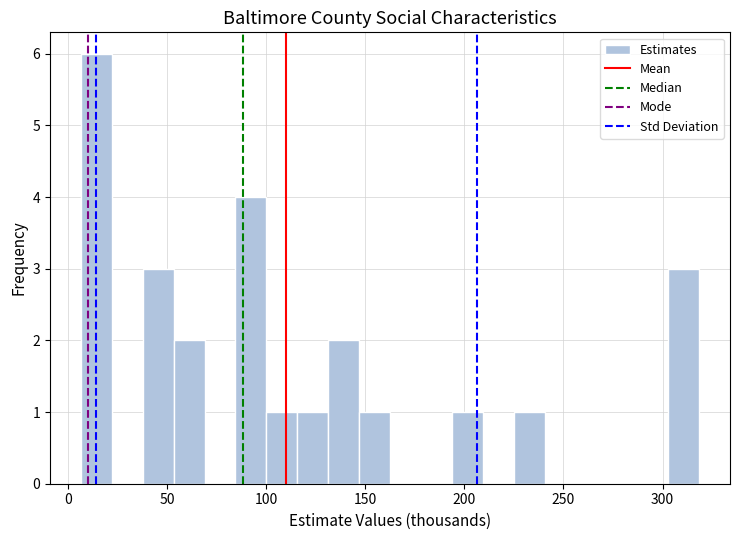

Read against the x-axis, roughly where is the centre of the tallest bar?

15